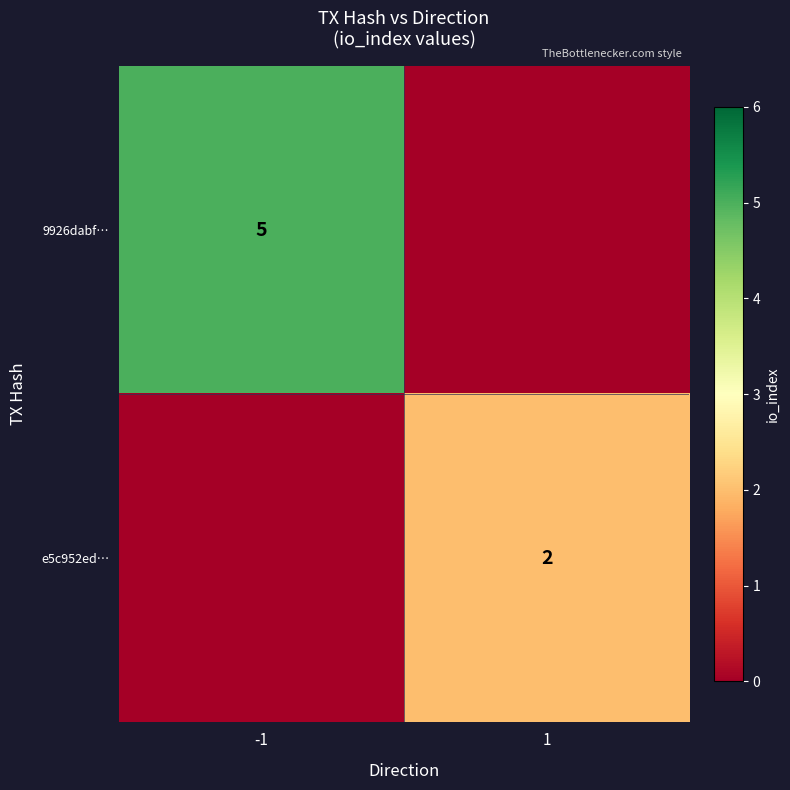

Is it true that 9926dabf… equals 5 at -1?

True